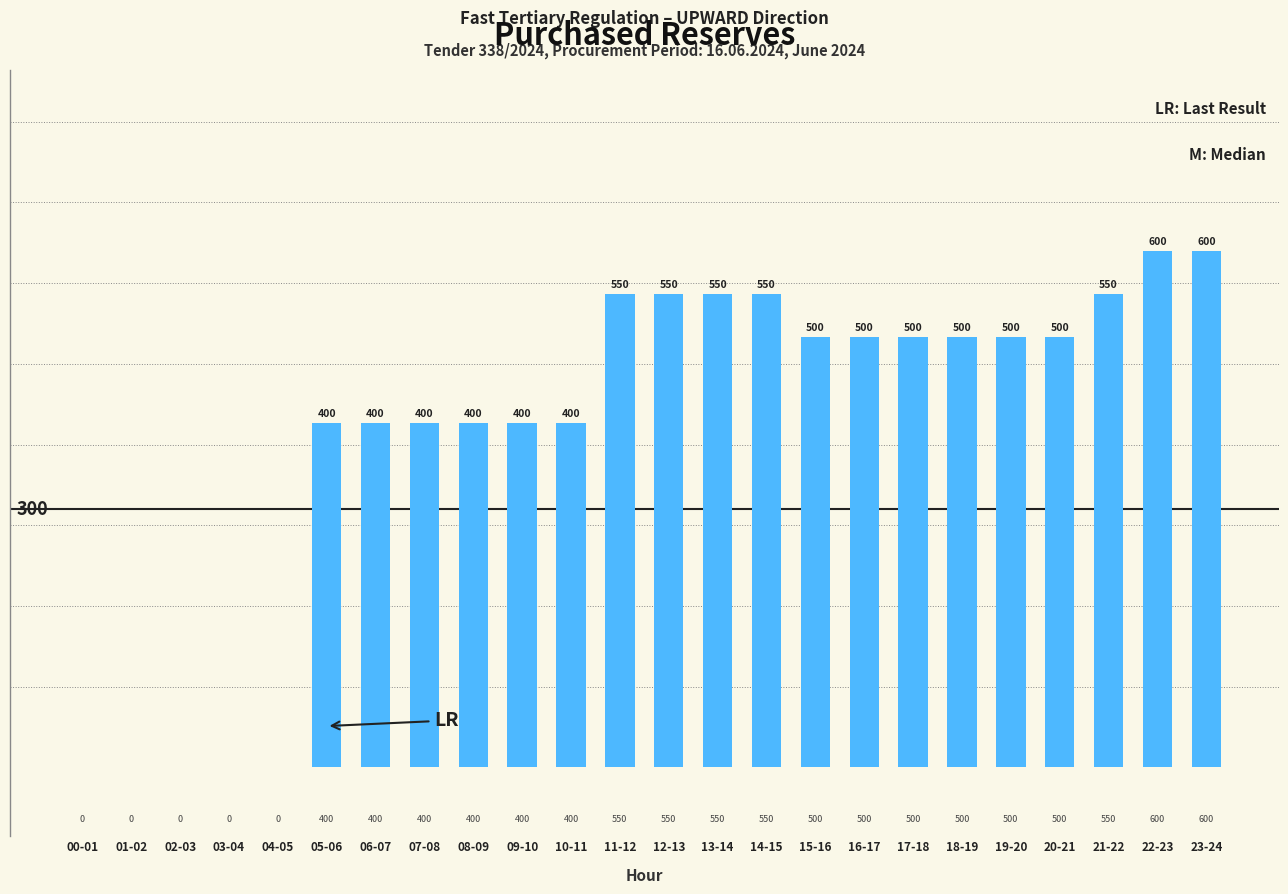

The chart shows a value of 787 at 19-20. True or false?

False